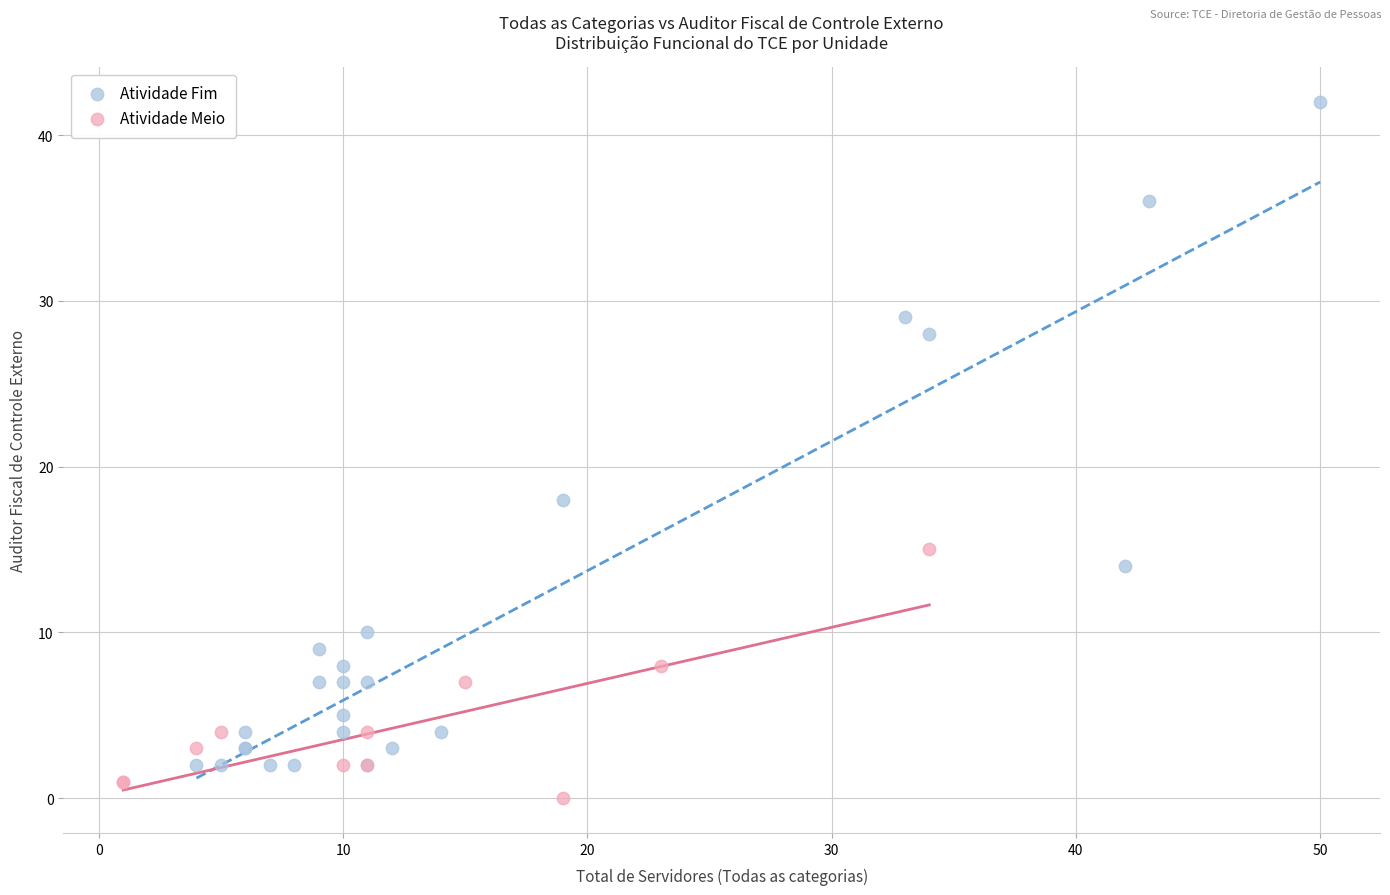

Which series contains the lowest Y value?

Atividade Meio